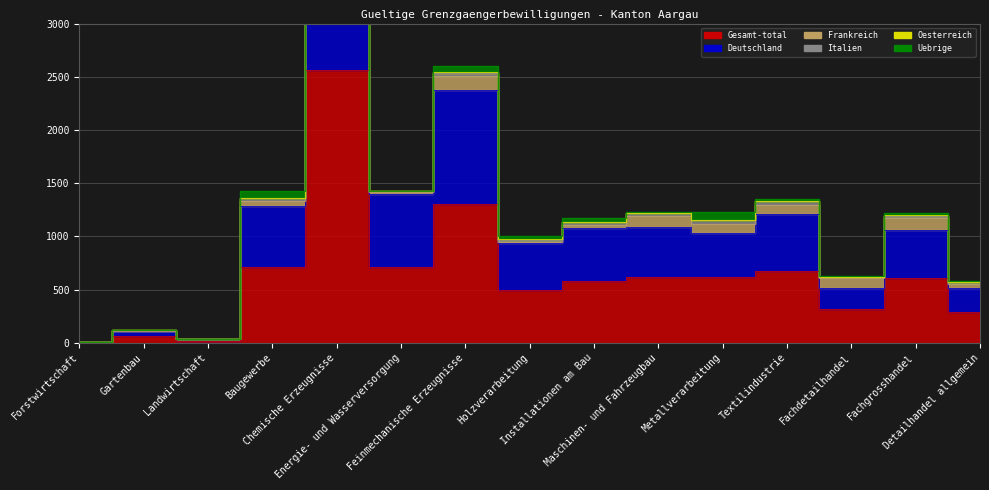

Rank the series by their maximum value, from lowest to highest.

Oesterreich, Italien, Uebrige, Frankreich, Deutschland, Gesamt-total